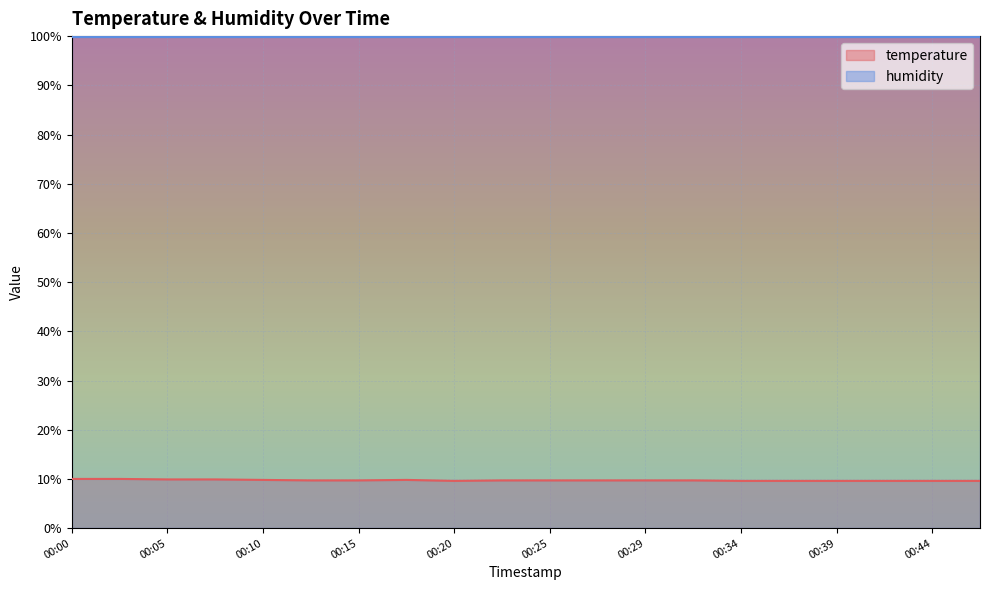

How many lines are shown in the chart?

2